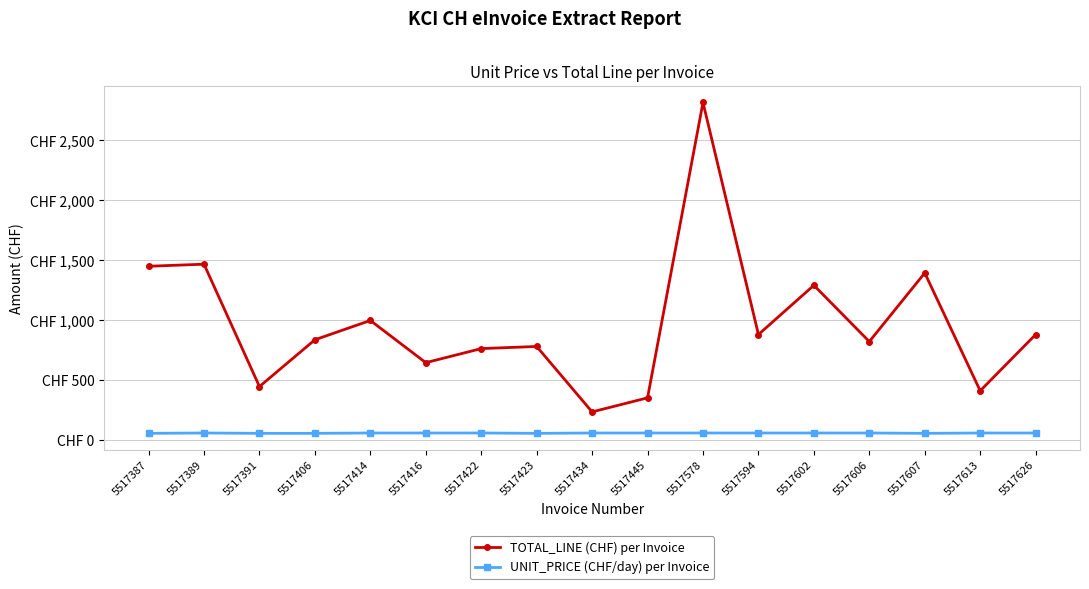

Between 5517391 and 5517606, which is larger?

5517606